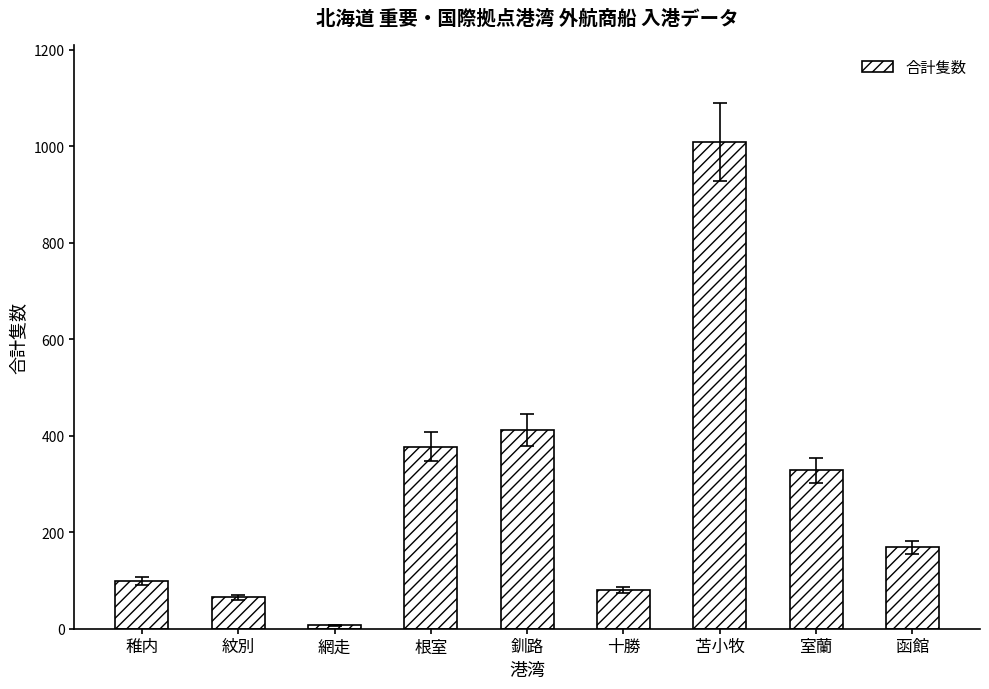

What is the difference between the second highest and second lowest values?

347